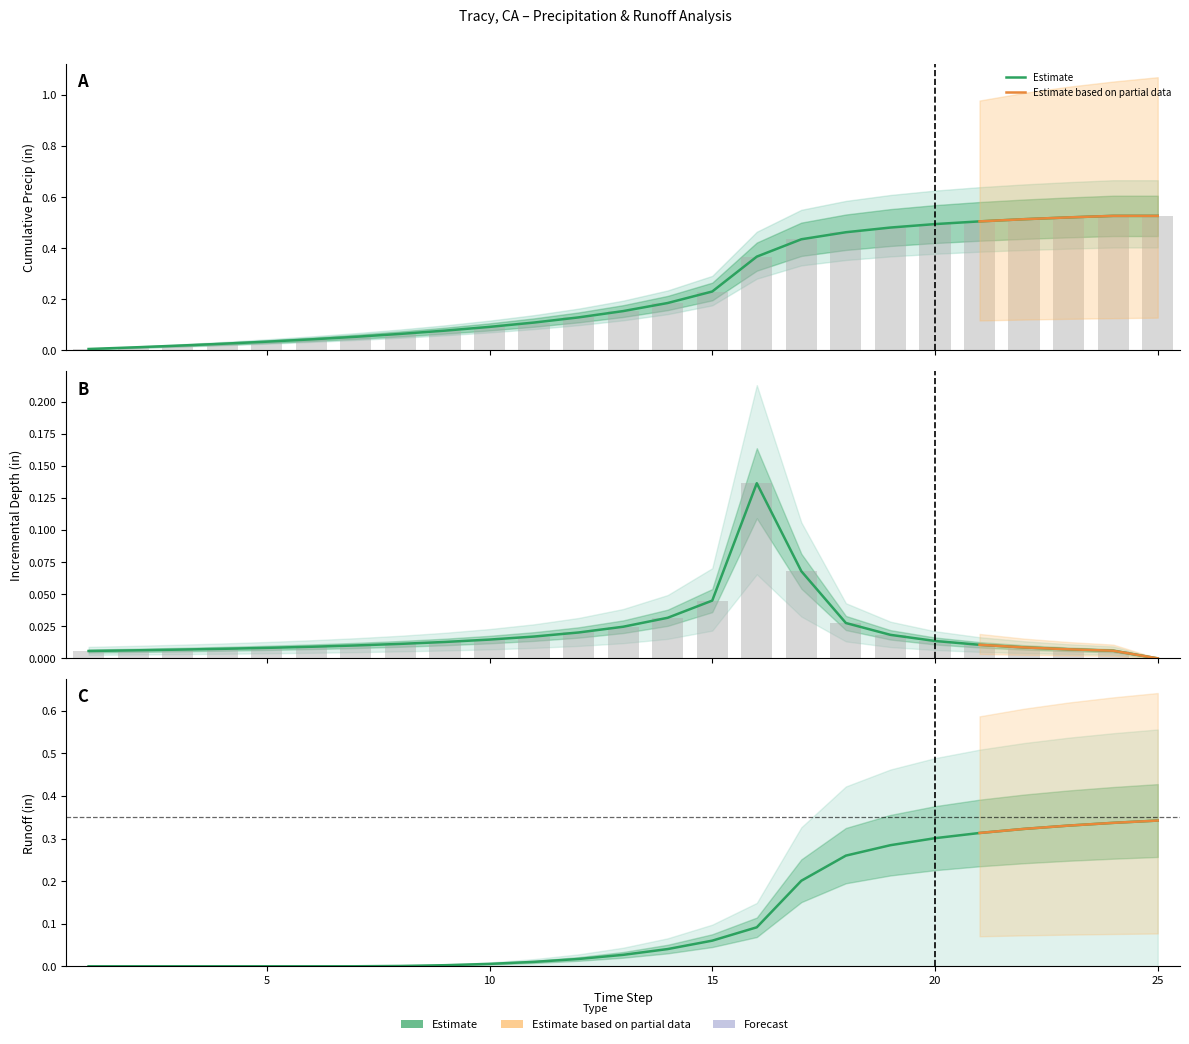

Between 16 and 19, which series saw the biggest shift?

Runoff_Imp